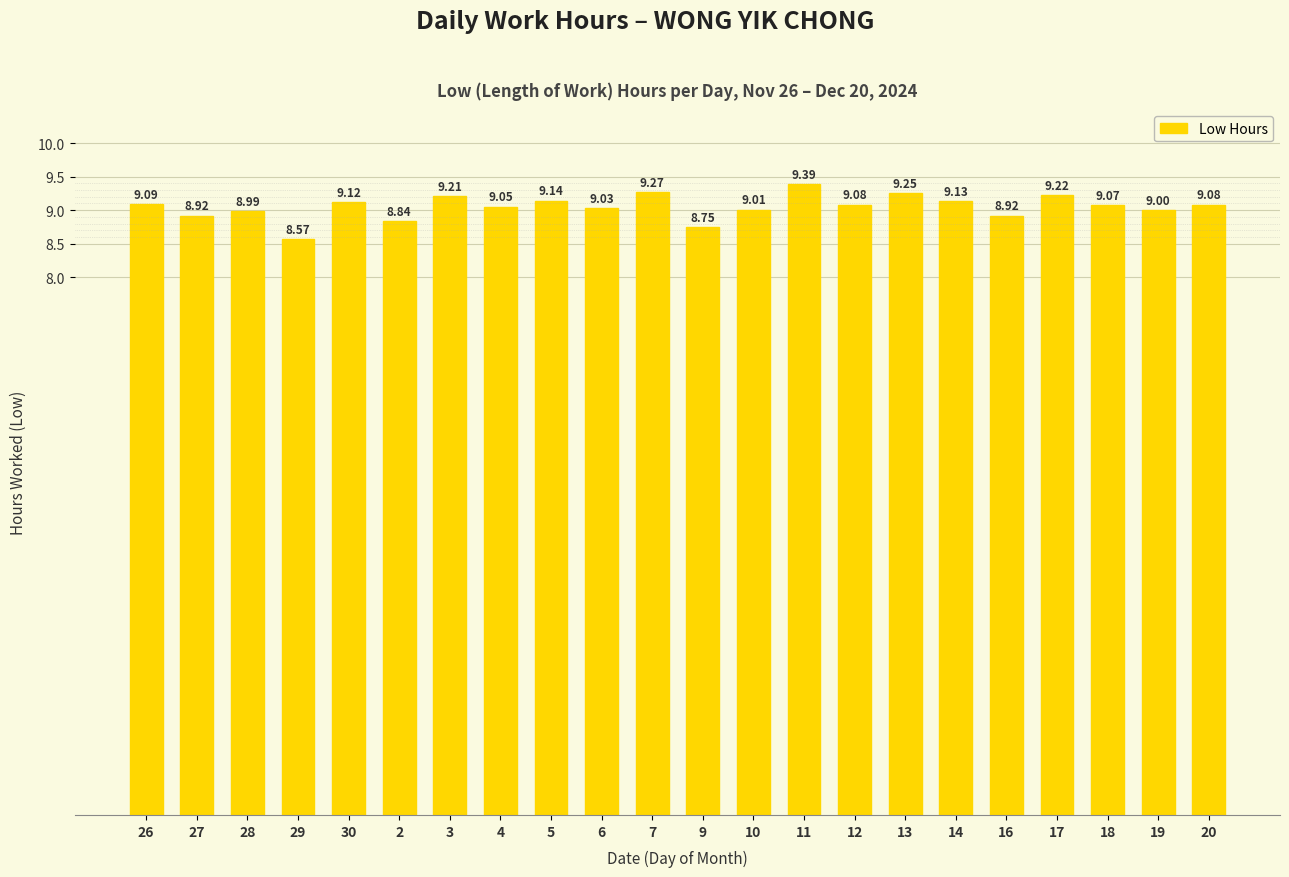

What is the change in value from 26 to 28?

-0.1